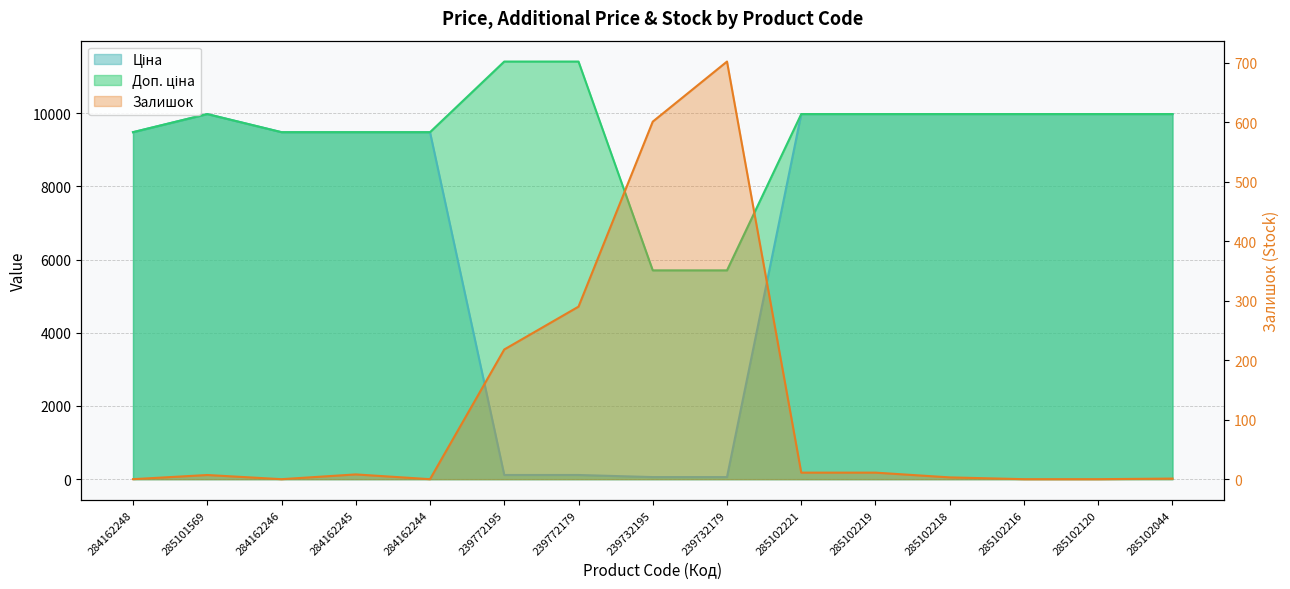

Which series has the largest range (max minus min)?

Ціна